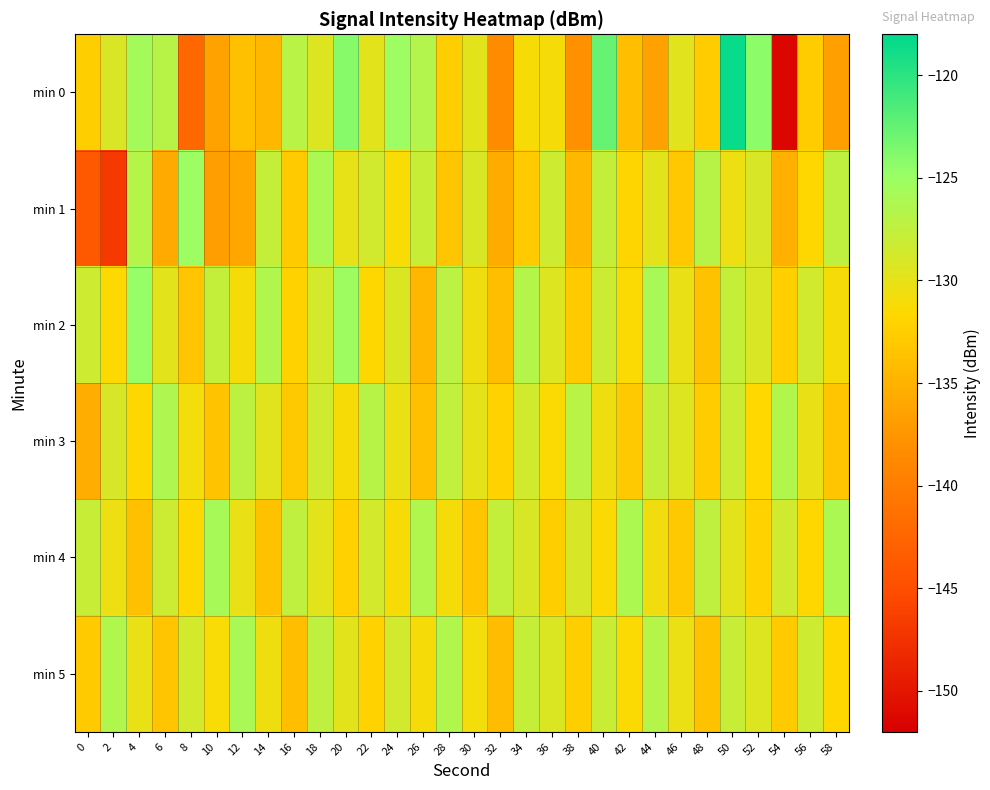

What is the greatest value displayed?

-118.4